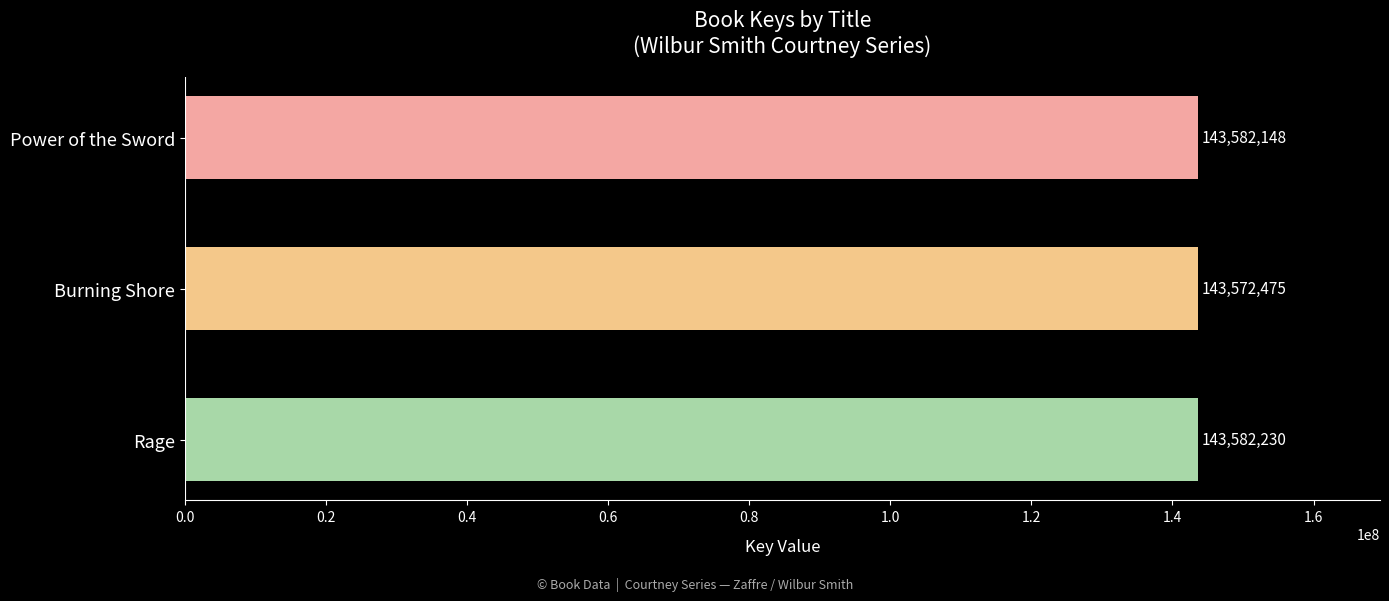

Is it true that the value at Power of the Sword is 186784232?

False